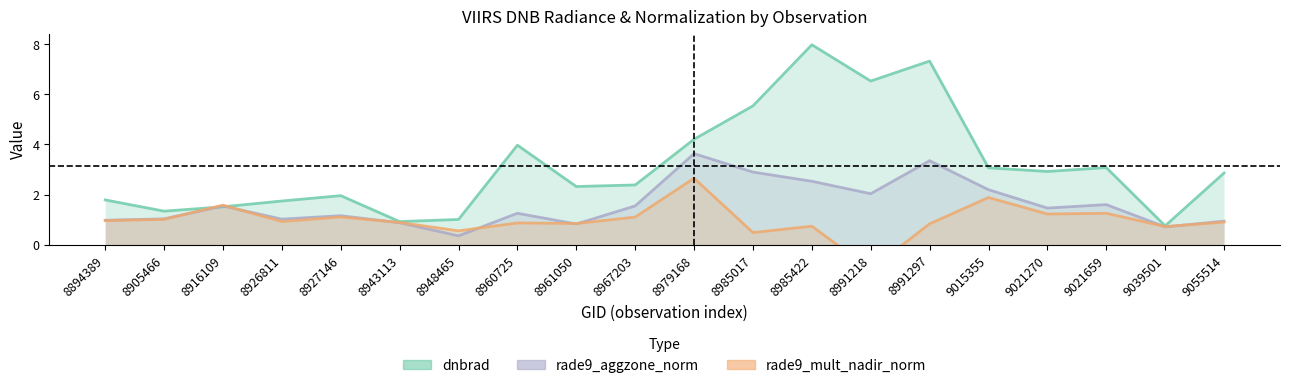

What is the value of the dnbrad point at the 19th from the left?

0.8